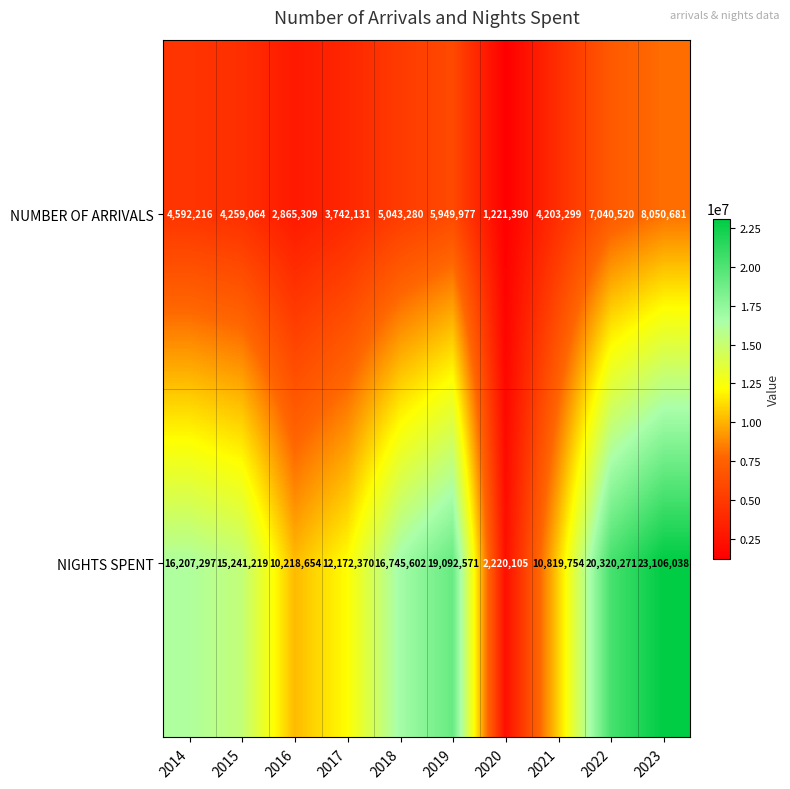

At which label is NUMBER OF ARRIVALS closest to 4636035?

2014